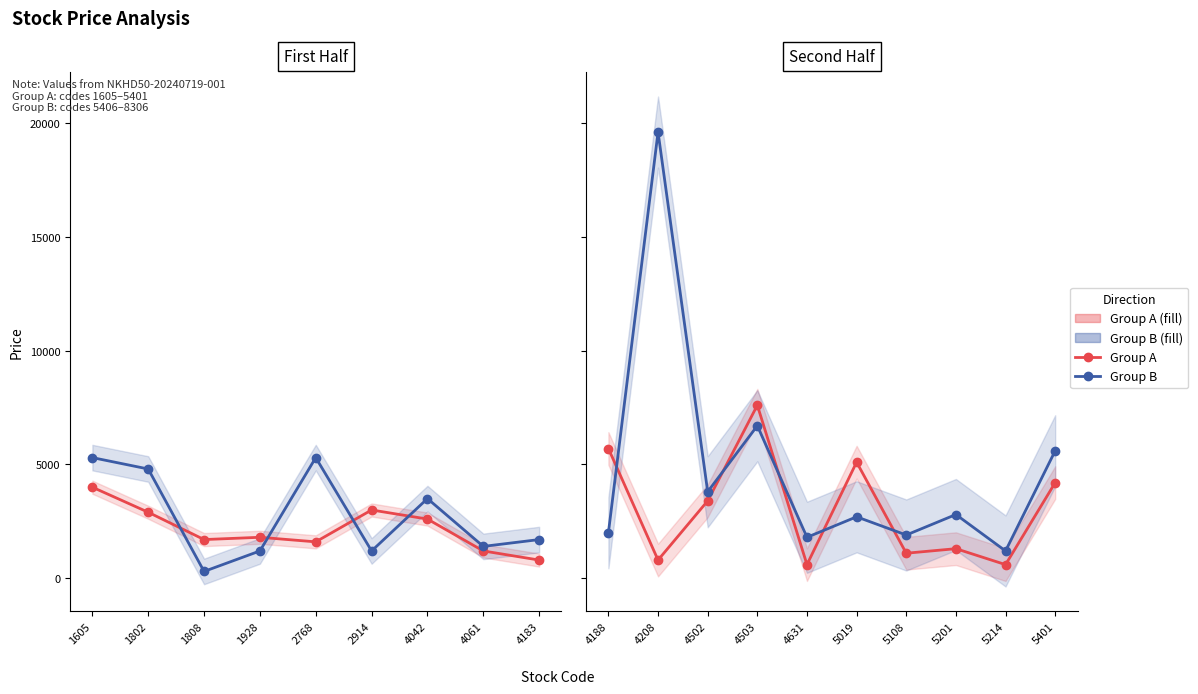

True or false: Group B and Group A cross at least once.

True